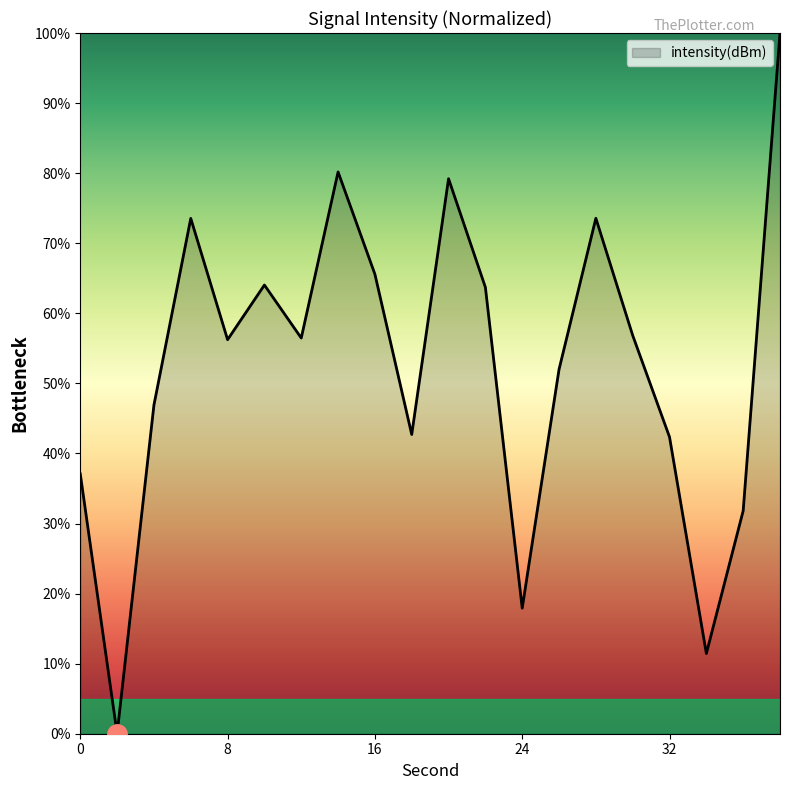

What is the difference between the maximum and minimum values?

100.0